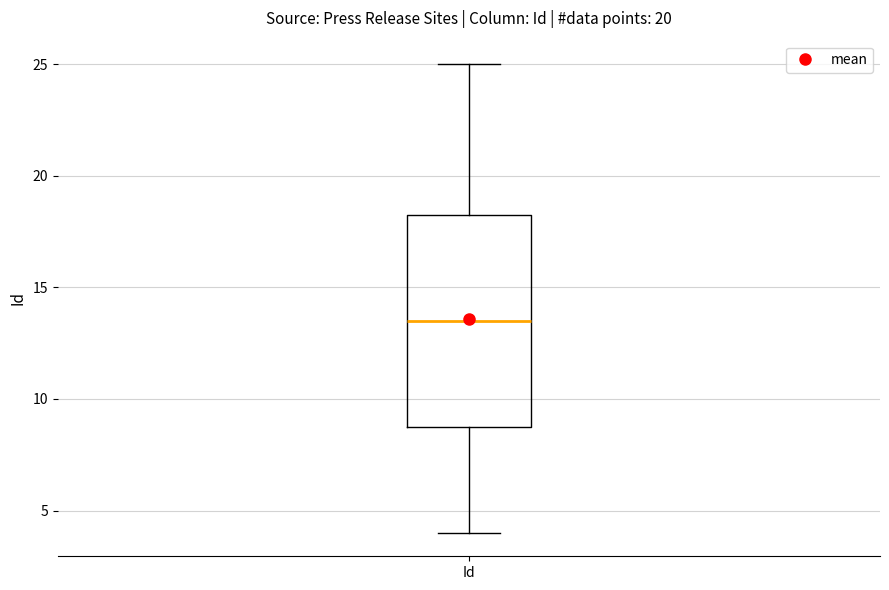

Read this box plot against the y-axis: the position of the median line, the range covered by the box, and the ends of both whiskers. The values are not printed on the chart, so give them approximately, as read against the axis.

median 13.5, box 9.0 to 18.5, whiskers 4.0 to 25.0